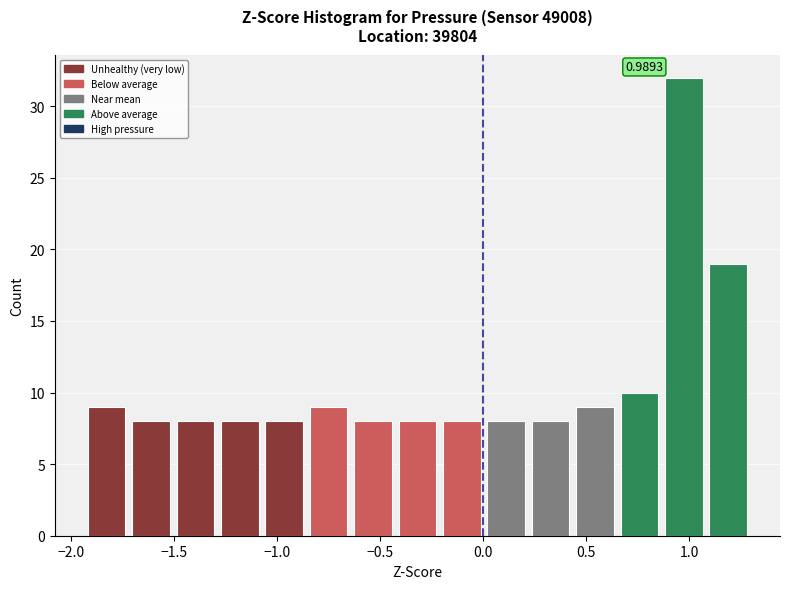

Over which range of the x-axis is the bar tallest?

0.90 to 1.10